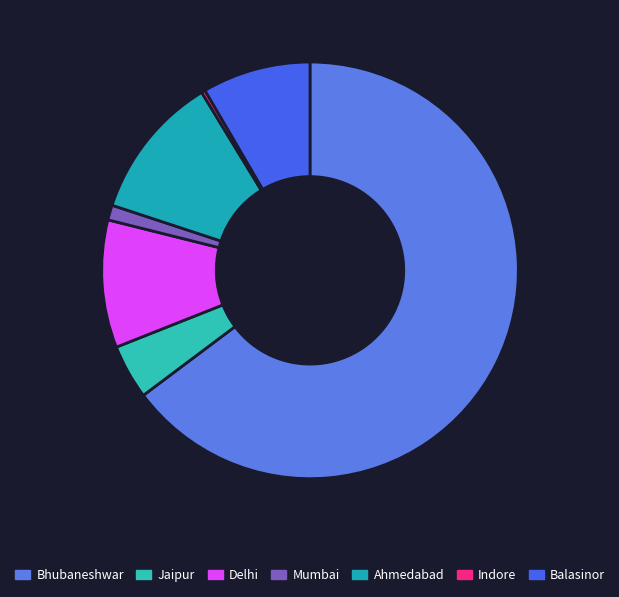

To the nearest percent, what is the difference between the Ahmedabad and Delhi slice percentages?

1%